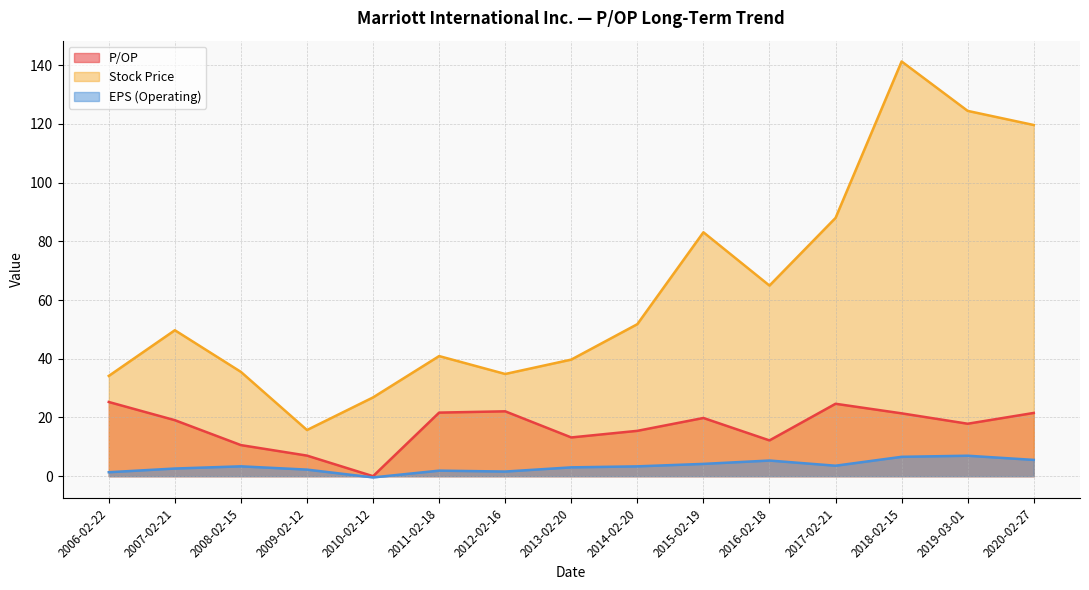

What position from the left is 2007-02-21?

2